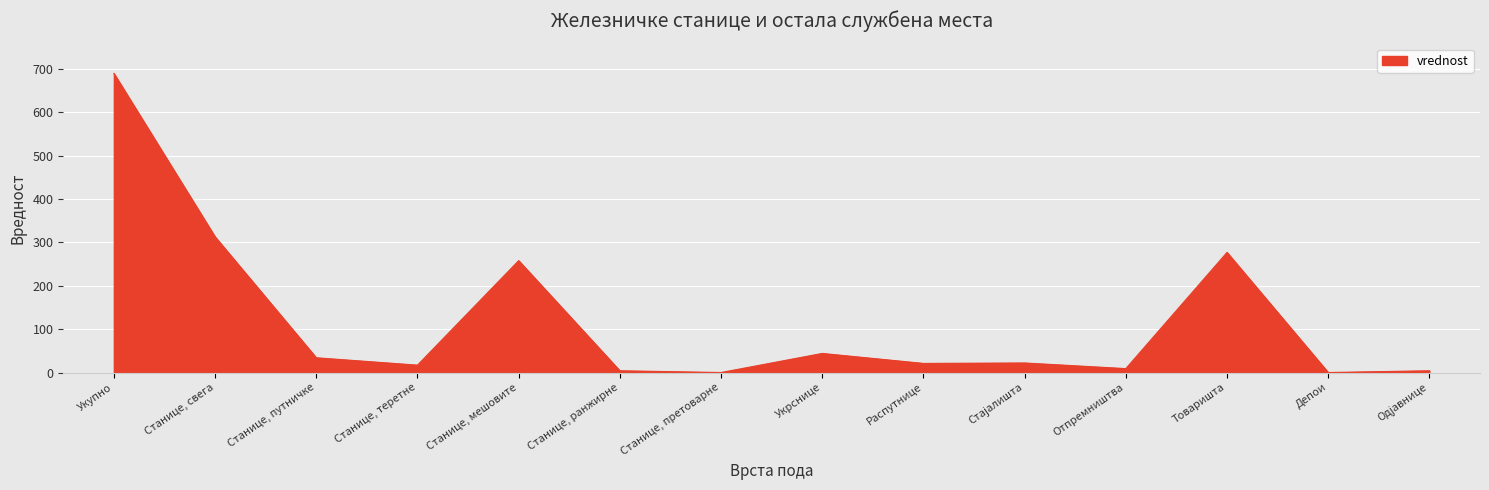

What is the maximum value shown in the chart?

690